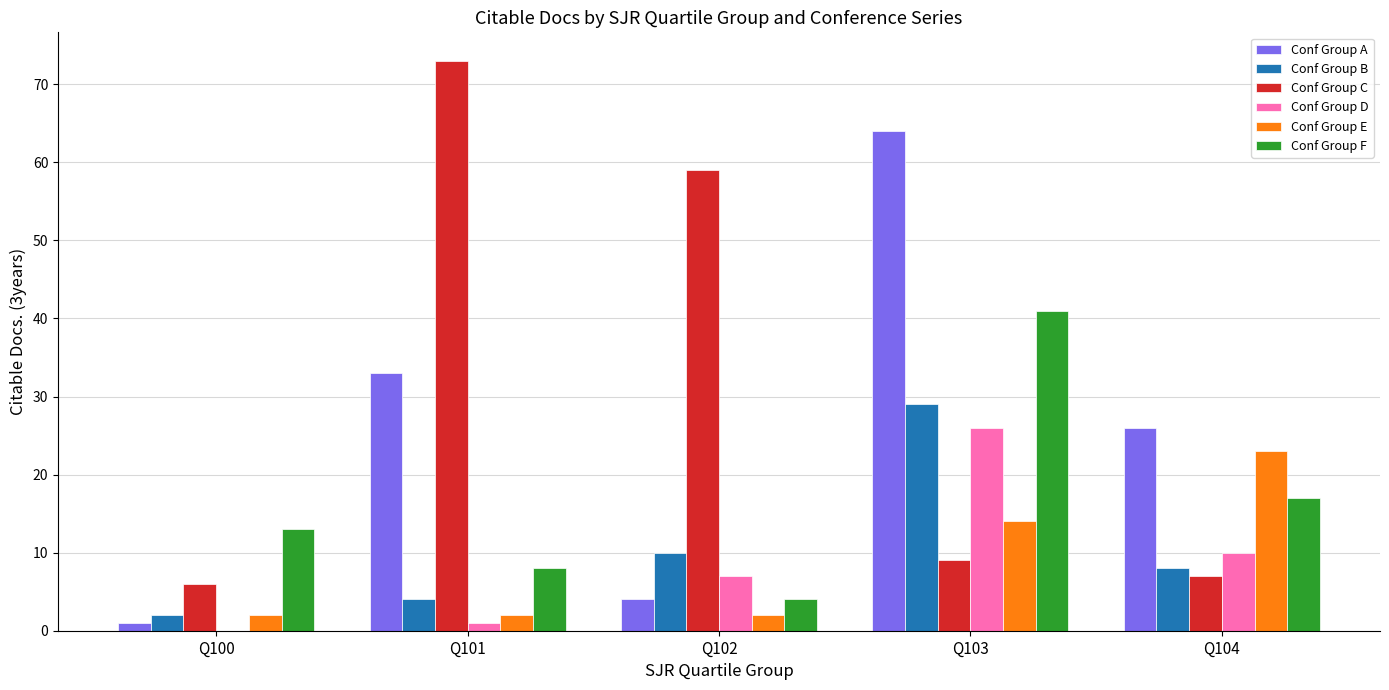

Count the number of categories in the chart.

5